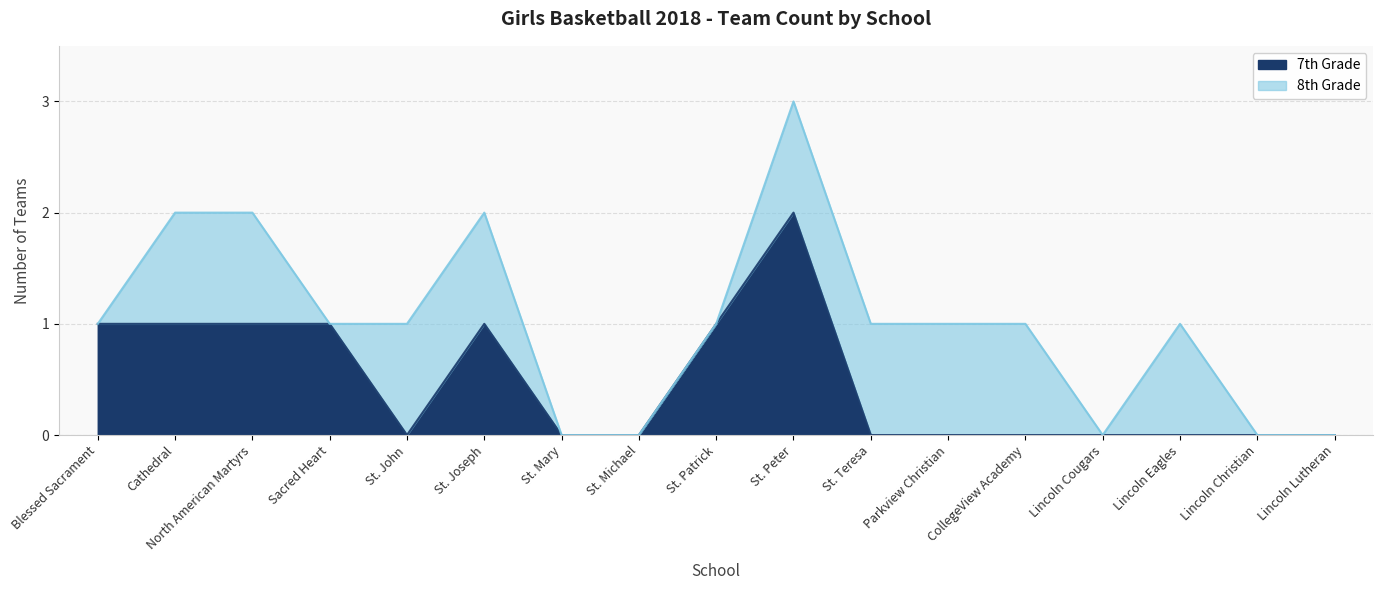

At which category is the sum across all series the highest?

St. Peter